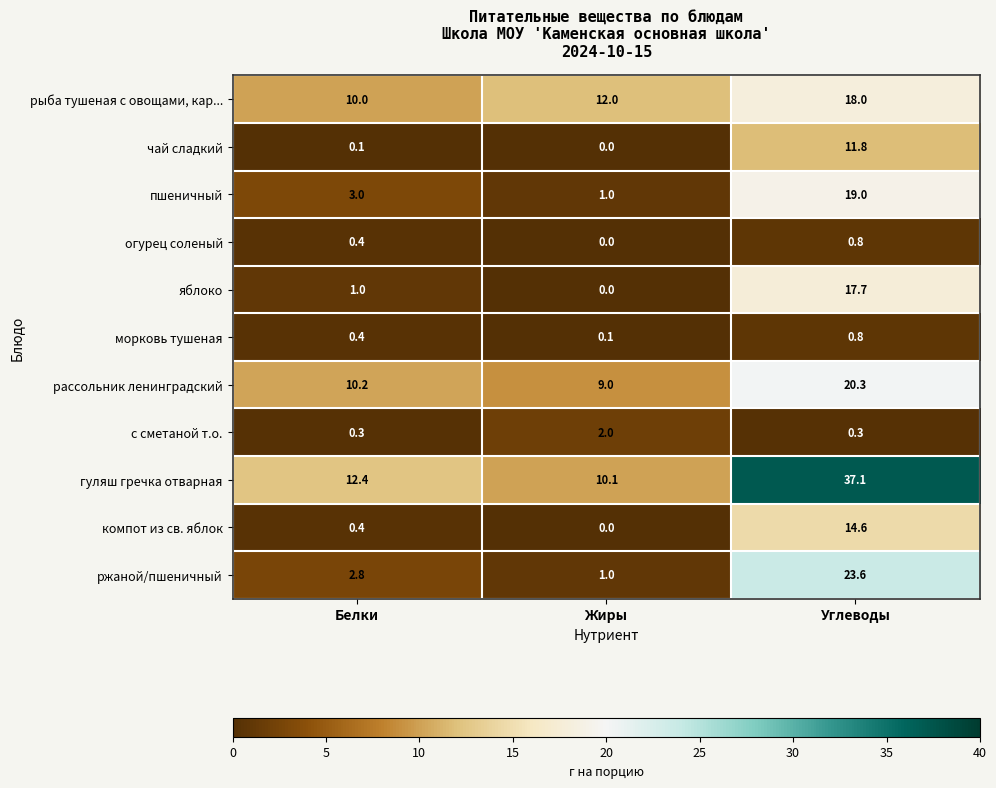

Rank the categories by компот из св. яблок value from lowest to highest.

Жиры, Белки, Углеводы